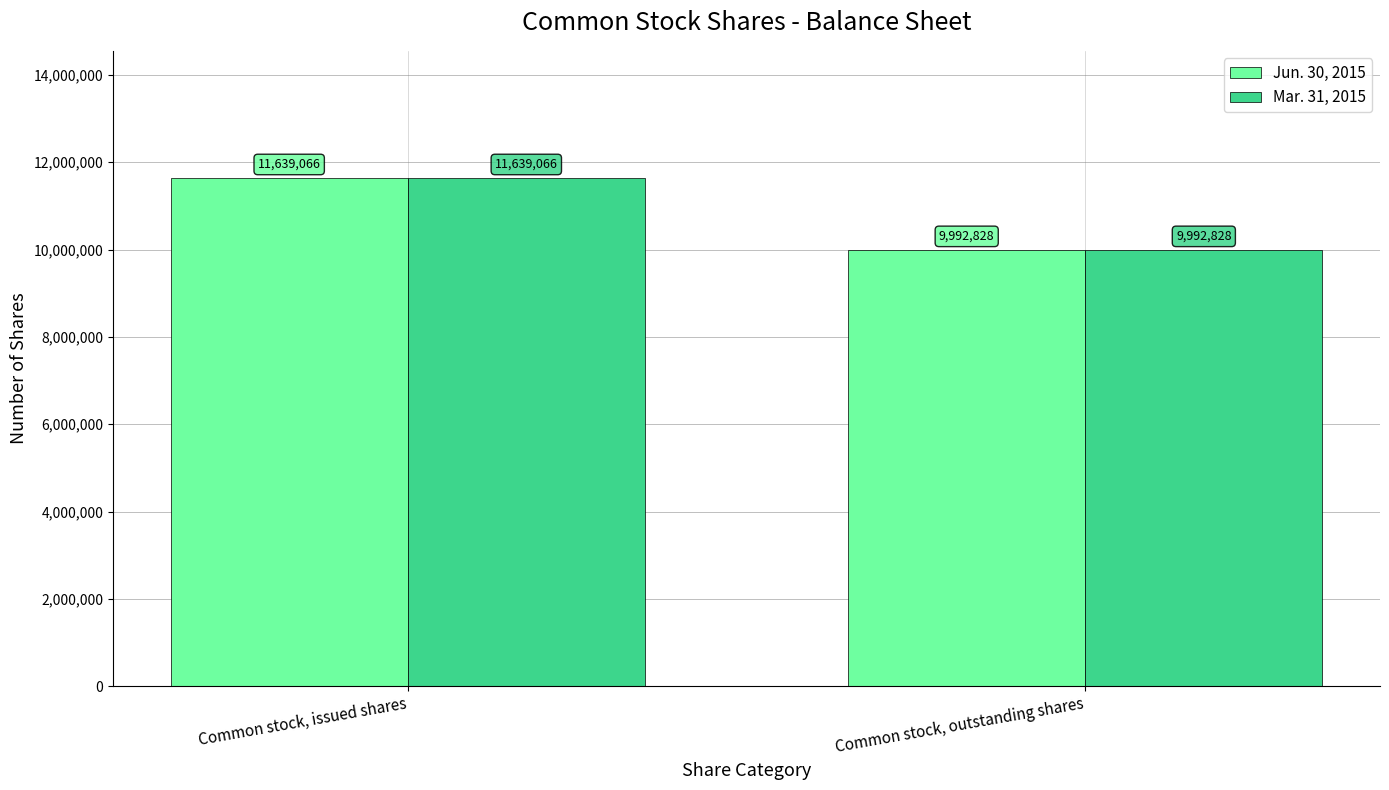

What is the approximate value of Mar. 31, 2015 at Common stock, issued shares?

11639066